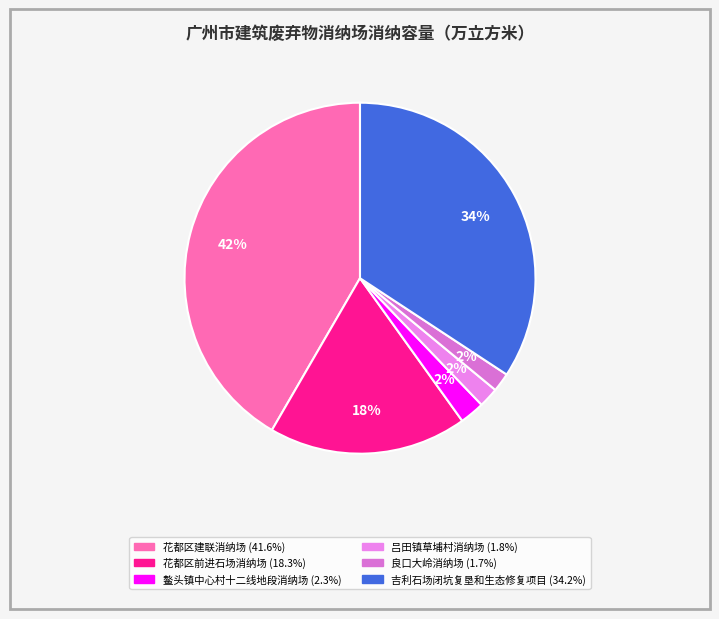

What is the total percentage of 良口大岭消纳场 and 花都区前进石场消纳场?

20.0%